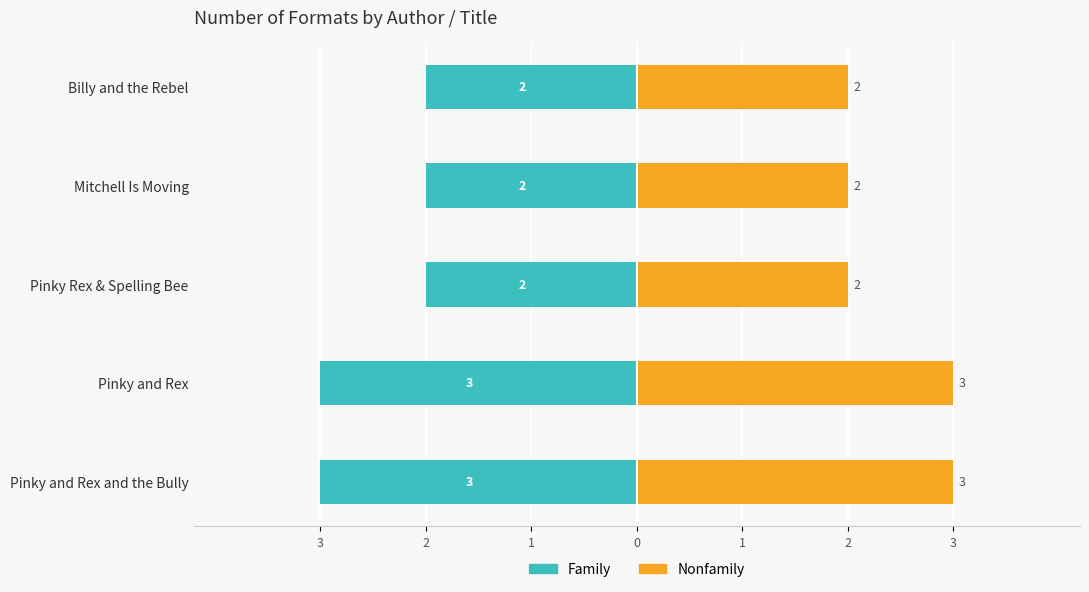

The Nonfamily series shows 2 at Pinky Rex & Spelling Bee. True or false?

True